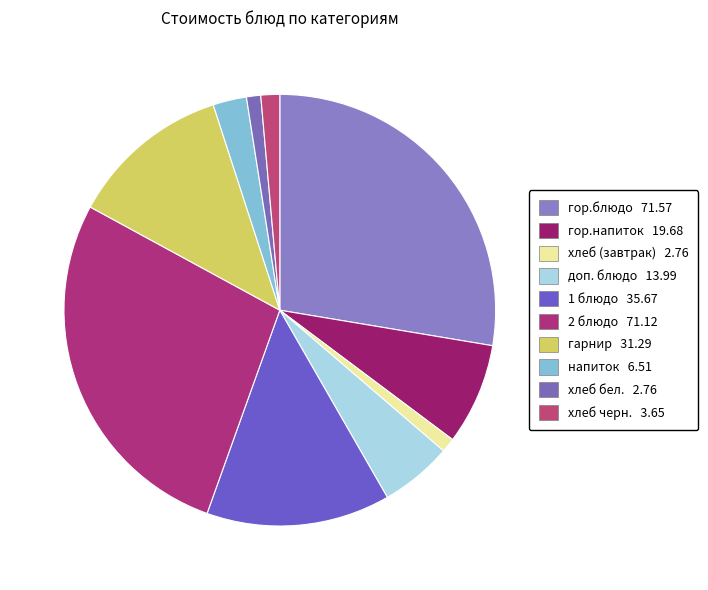

Approximately how many times larger is the value at доп. блюдо compared to 1 блюдо?

0.4